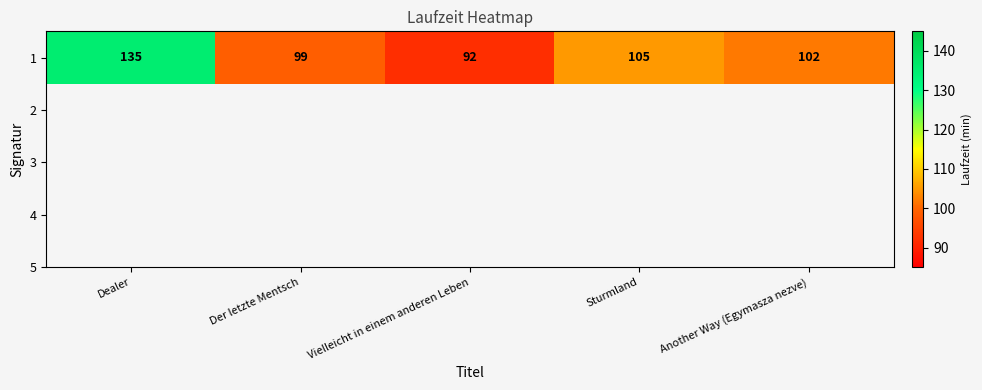

What is the average value?

107